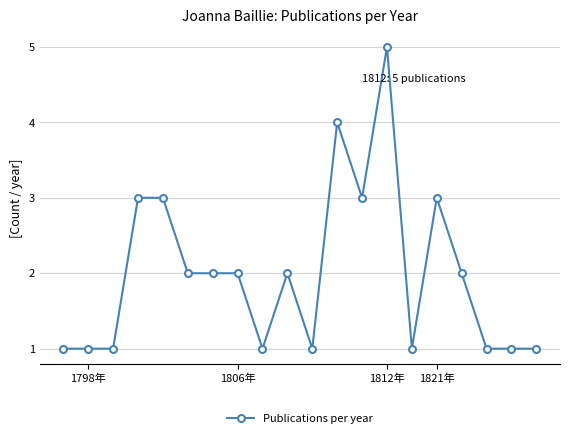

What is the difference between the maximum and second lowest values?

4